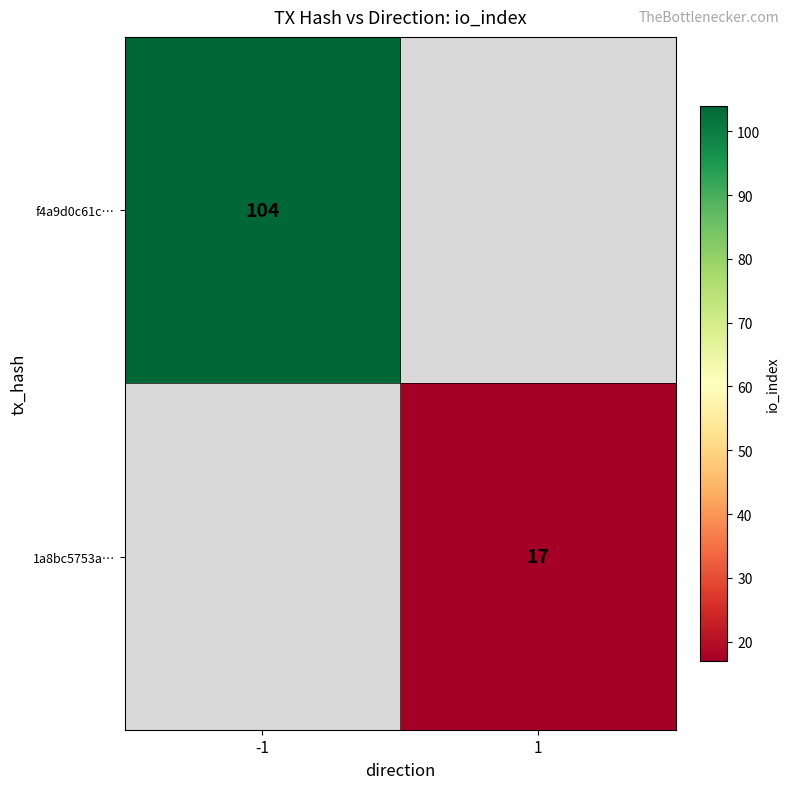

True or false: f4a9d0c61c… has a value of 104 at -1.

True